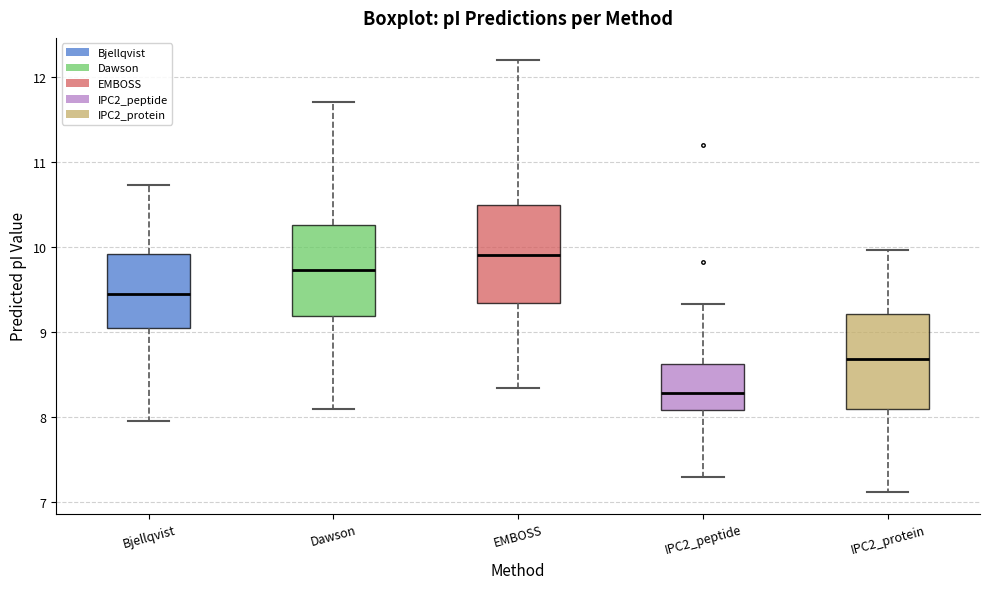

Reading left to right, transcribe this box plot: for each box, give where its median line is, the range the box spans, and where its two whiskers end, as read against the y-axis. The values are not printed on the chart, so give them approximately, as read against the axis.

Bjellqvist: median 9.4, box 9.1 to 9.9, whiskers 8.0 to 10.7
Dawson: median 9.7, box 9.2 to 10.3, whiskers 8.1 to 11.7
EMBOSS: median 9.9, box 9.3 to 10.5, whiskers 8.3 to 12.2
IPC2_peptide: median 8.3, box 8.1 to 8.6, whiskers 7.3 to 9.3
IPC2_protein: median 8.7, box 8.1 to 9.2, whiskers 7.1 to 10.0